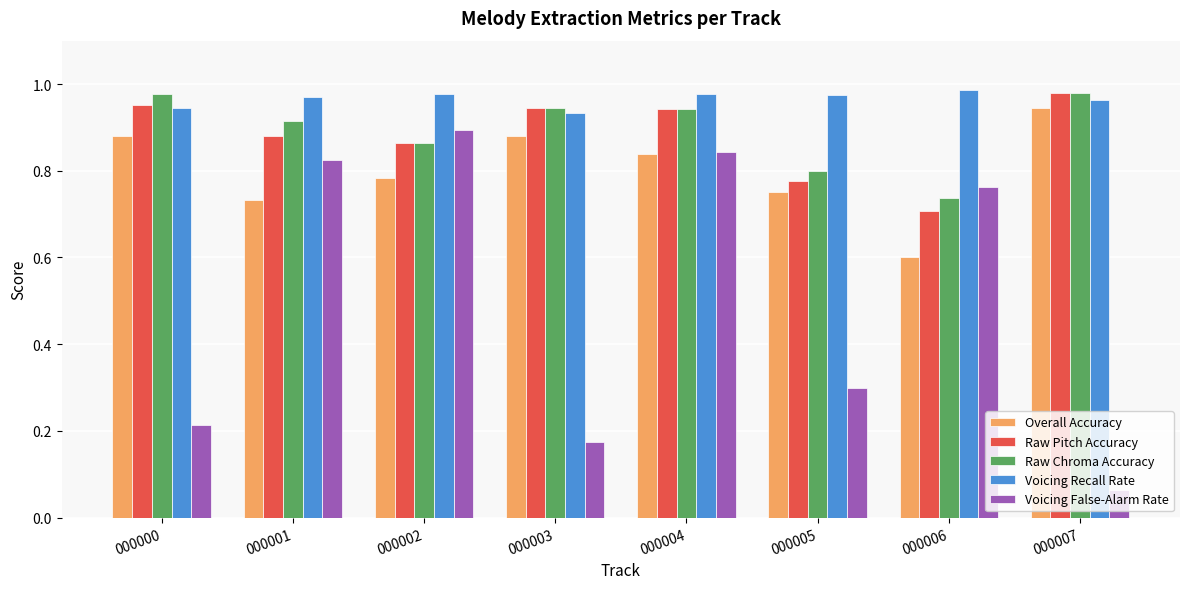

At how many categories does at least one series exceed 0?

8